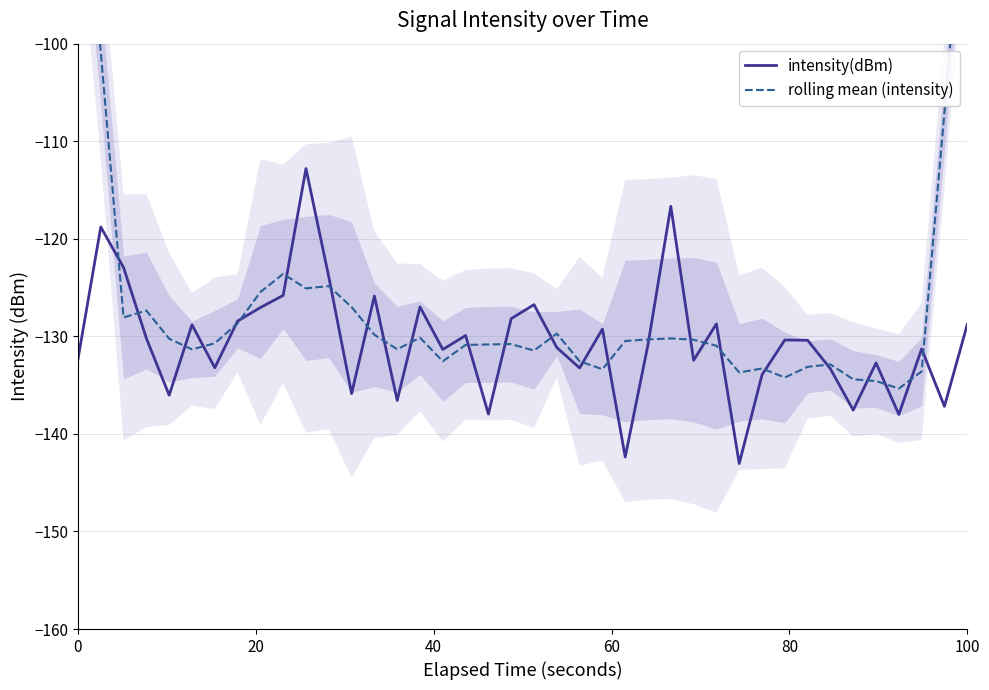

What is the difference between the second highest and second lowest values in the rolling mean (intensity) series?

55.1